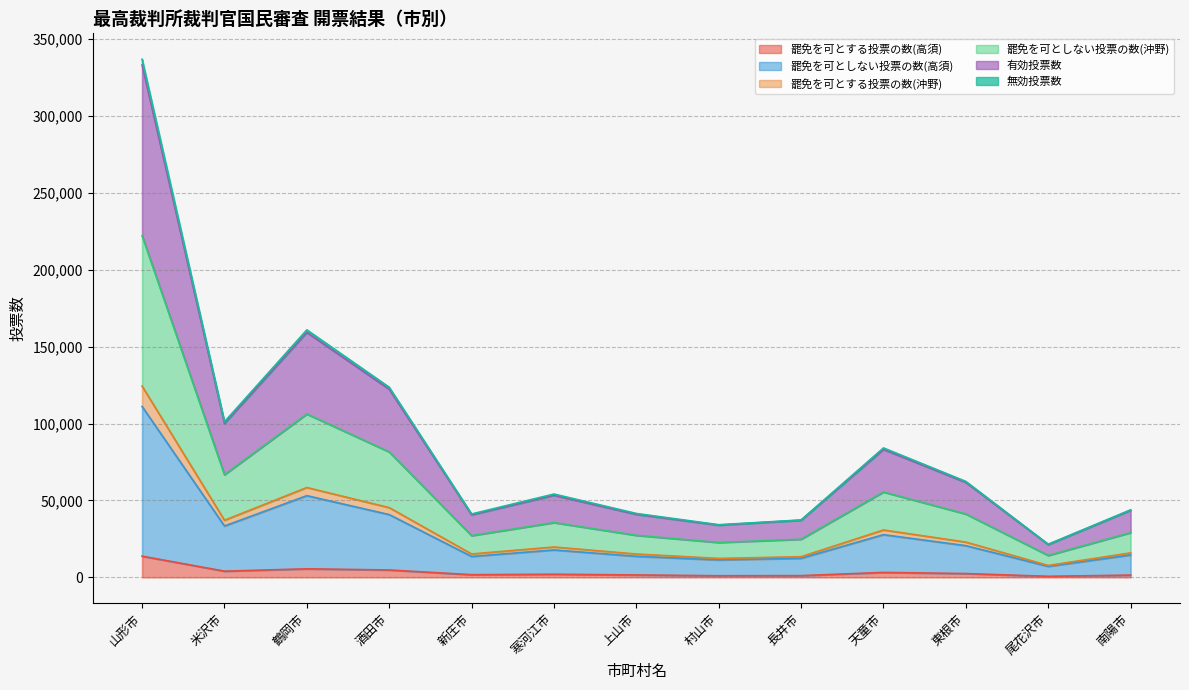

At which category is the sum across all series the highest?

山形市